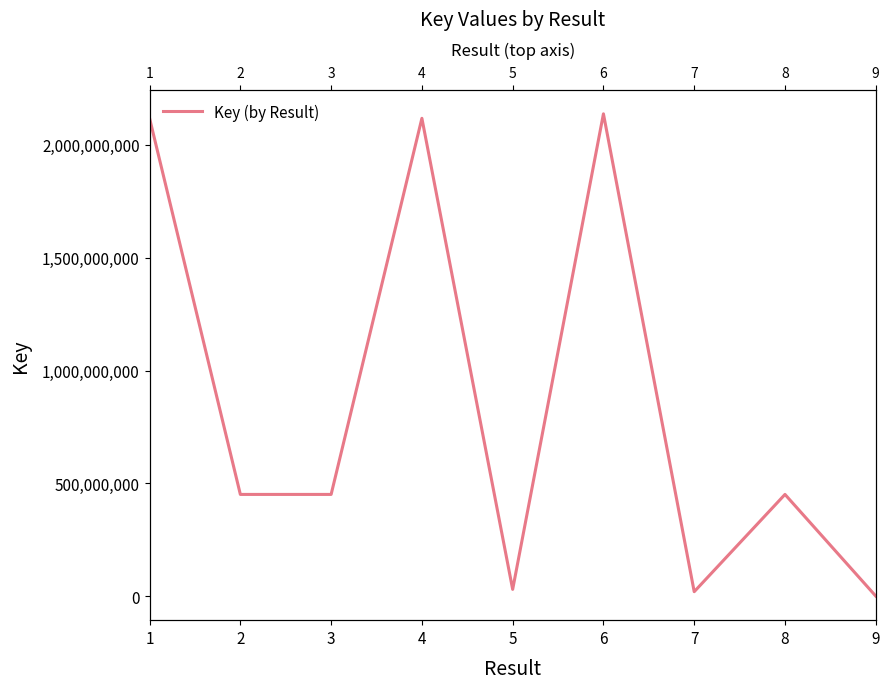

What is the sum of all values?

7780019095